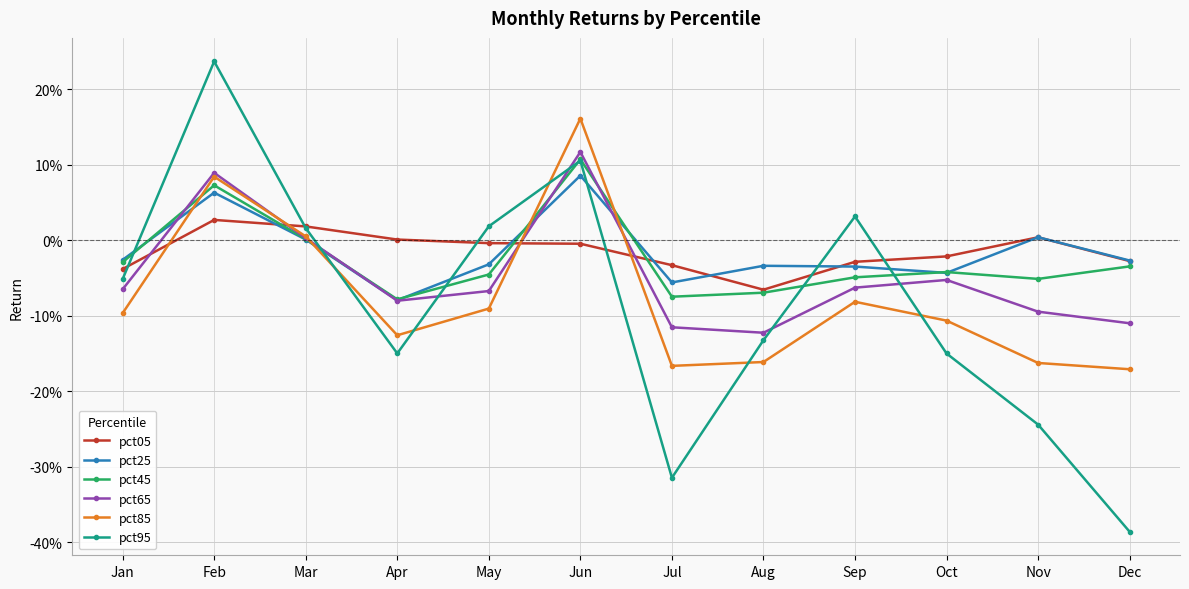

Reading left to right, what are all the values shown in this chart?

pct05: -0.0	0.0	0.0	0.0	-0.0	-0.0	-0.0	-0.1	-0.0	-0.0	0.0	-0.0
pct25: -0.0	0.1	0.0	-0.1	-0.0	0.1	-0.1	-0.0	-0.0	-0.0	0.0	-0.0
pct45: -0.0	0.1	0.0	-0.1	-0.0	0.1	-0.1	-0.1	-0.0	-0.0	-0.1	-0.0
pct65: -0.1	0.1	0.0	-0.1	-0.1	0.1	-0.1	-0.1	-0.1	-0.1	-0.1	-0.1
pct85: -0.1	0.1	0.0	-0.1	-0.1	0.2	-0.2	-0.2	-0.1	-0.1	-0.2	-0.2
pct95: -0.1	0.2	0.0	-0.1	0.0	0.1	-0.3	-0.1	0.0	-0.1	-0.2	-0.4